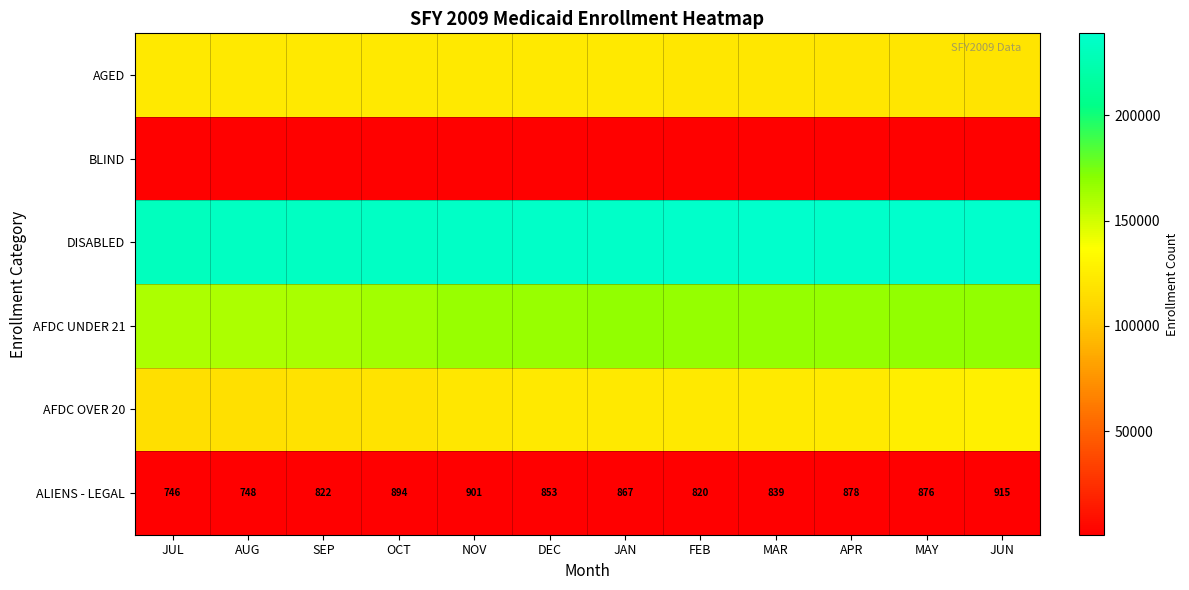

What is the difference between the maximum and minimum values in the ALIENS - LEGAL series?

169